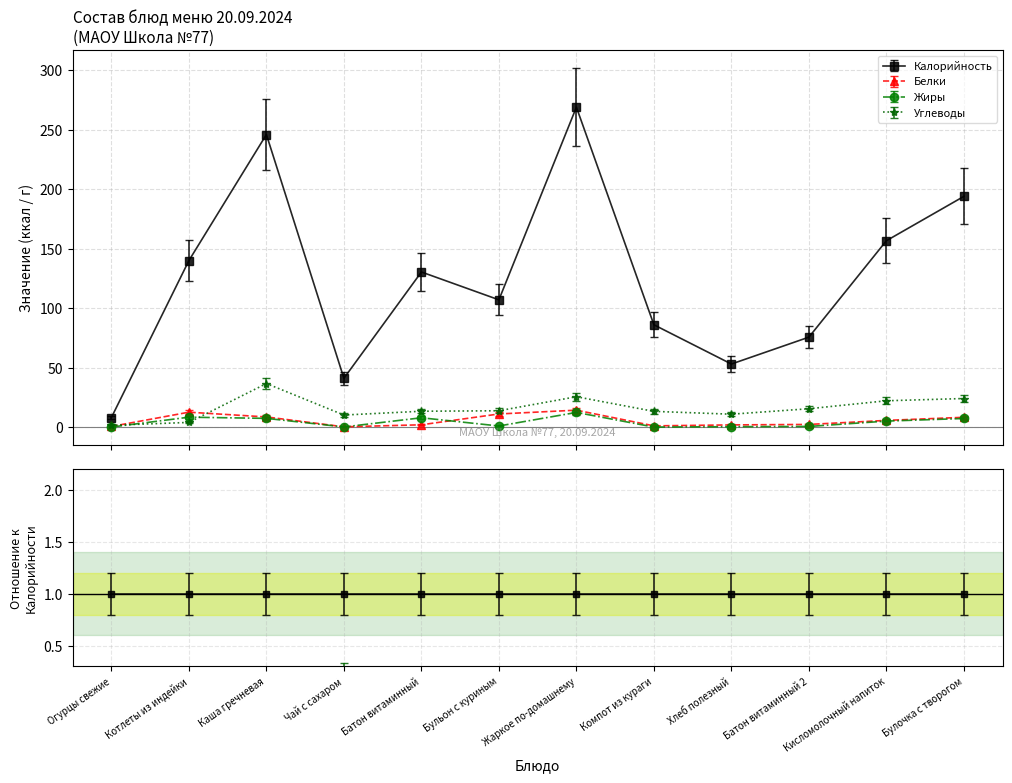

List the labels in order of Углеводы value, smallest first.

Огурцы свежие, Котлеты из индейки, Чай с сахаром, Хлеб полезный, Компот из кураги, Батон витаминный, Бульон с куриным, Батон витаминный 2, Кисломолочный напиток, Булочка с творогом, Жаркое по-домашнему, Каша гречневая